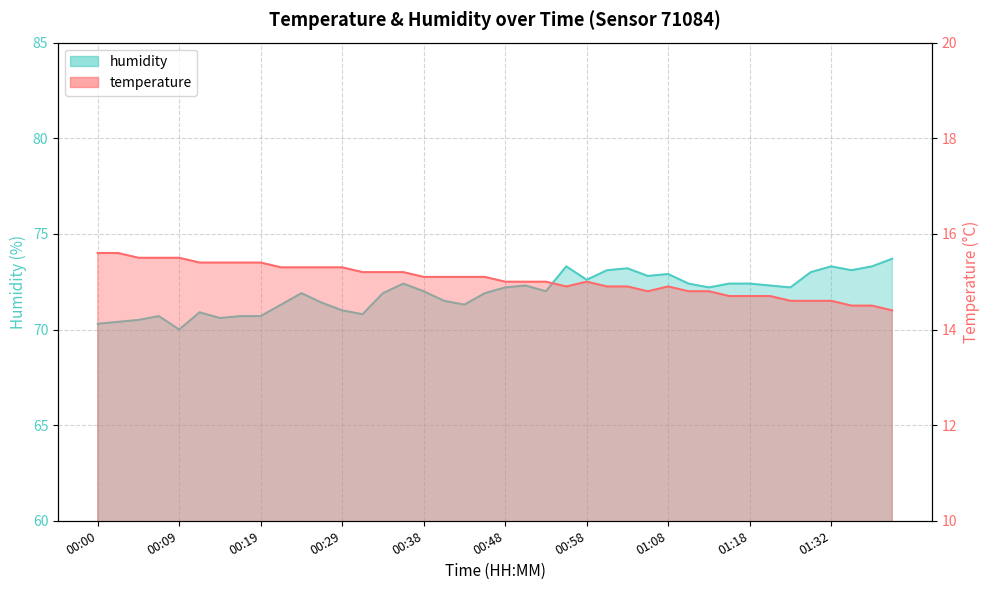

At how many categories does at least one series exceed 55?

40